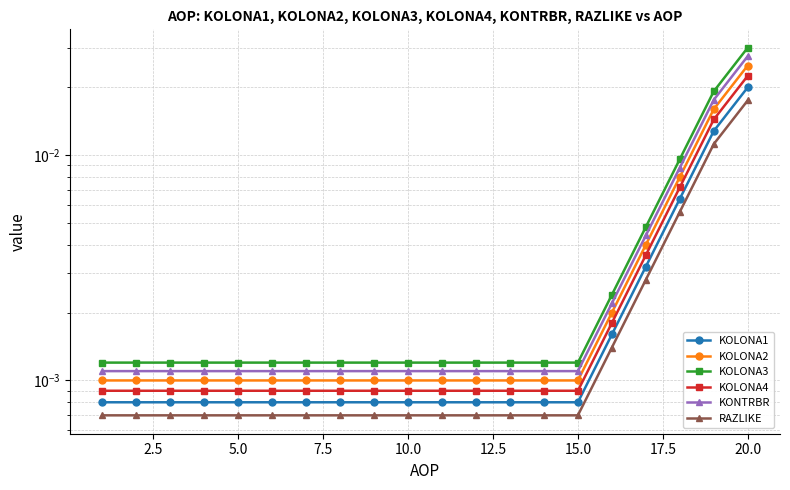

Is this an area chart (filled region under the line)?

No